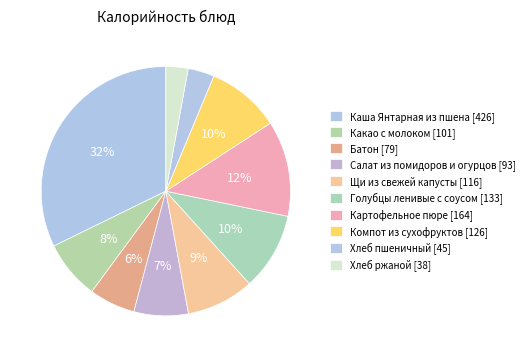

To the nearest percent, what is the difference between the Салат из помидоров и огурцов and Хлеб пшеничный slice percentages?

4%